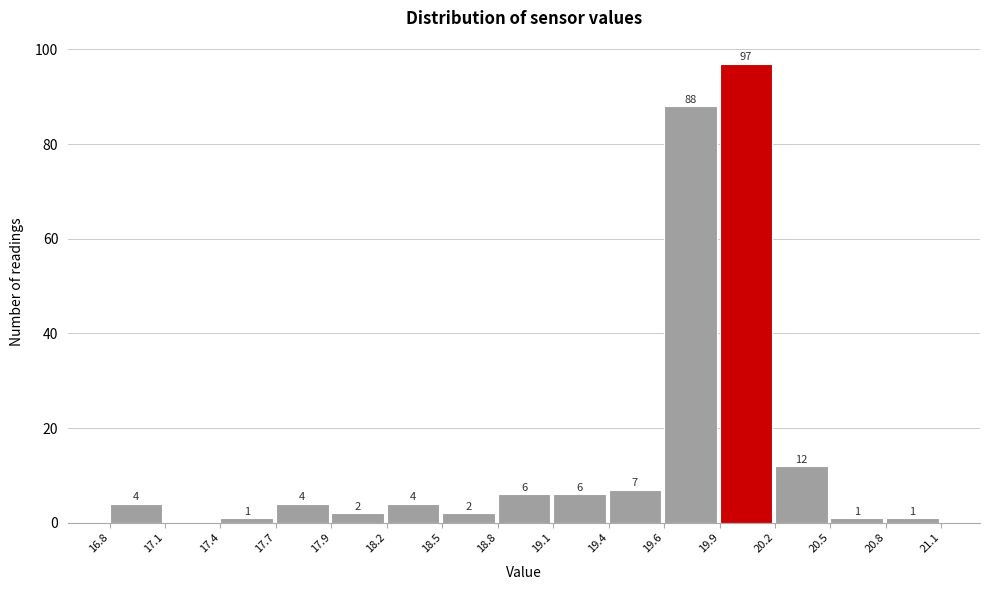

Over which range of the x-axis is the bar tallest?

19.9 to 20.2